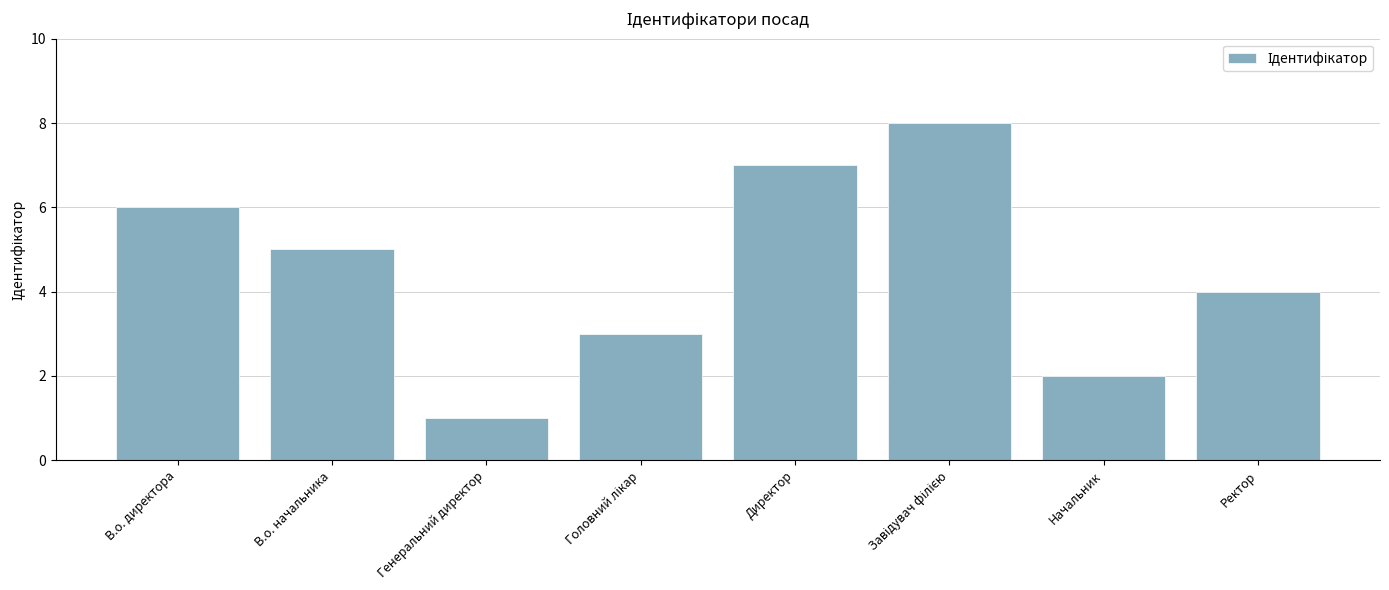

What is the minimum value shown in the chart?

1